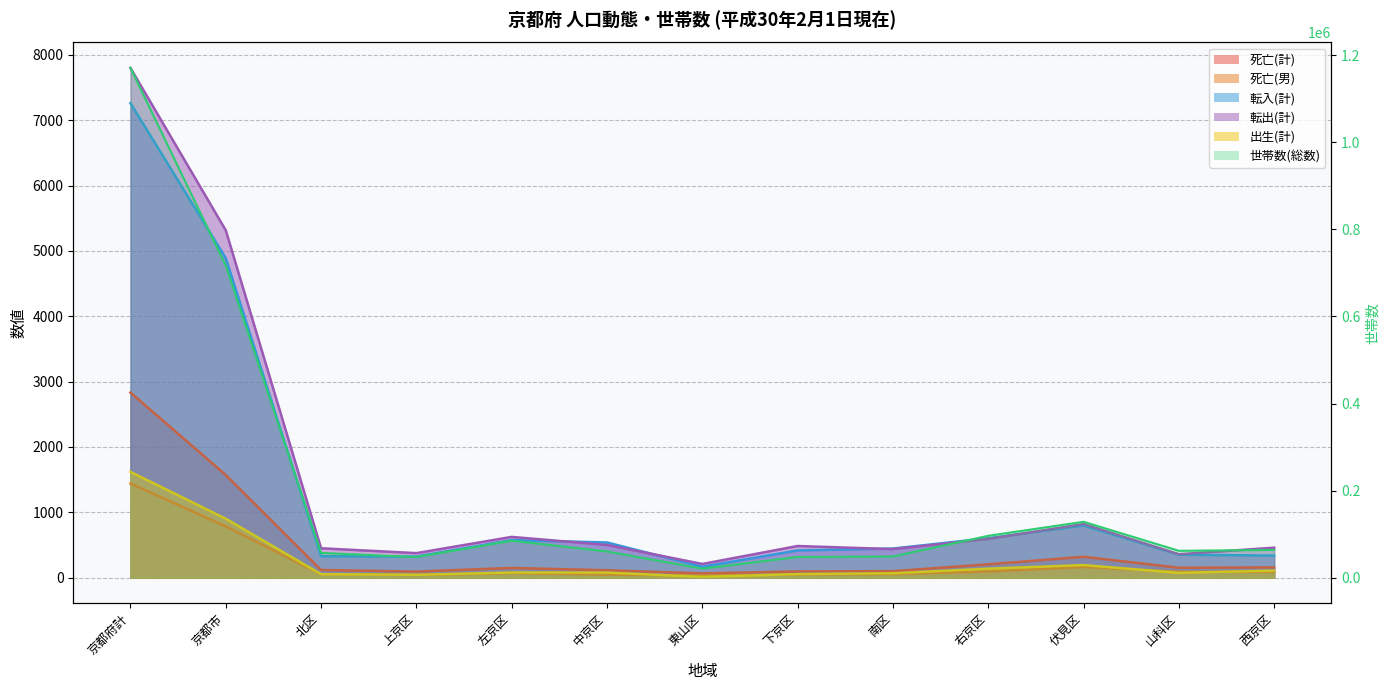

At which category is the sum across all series the highest?

京都府計